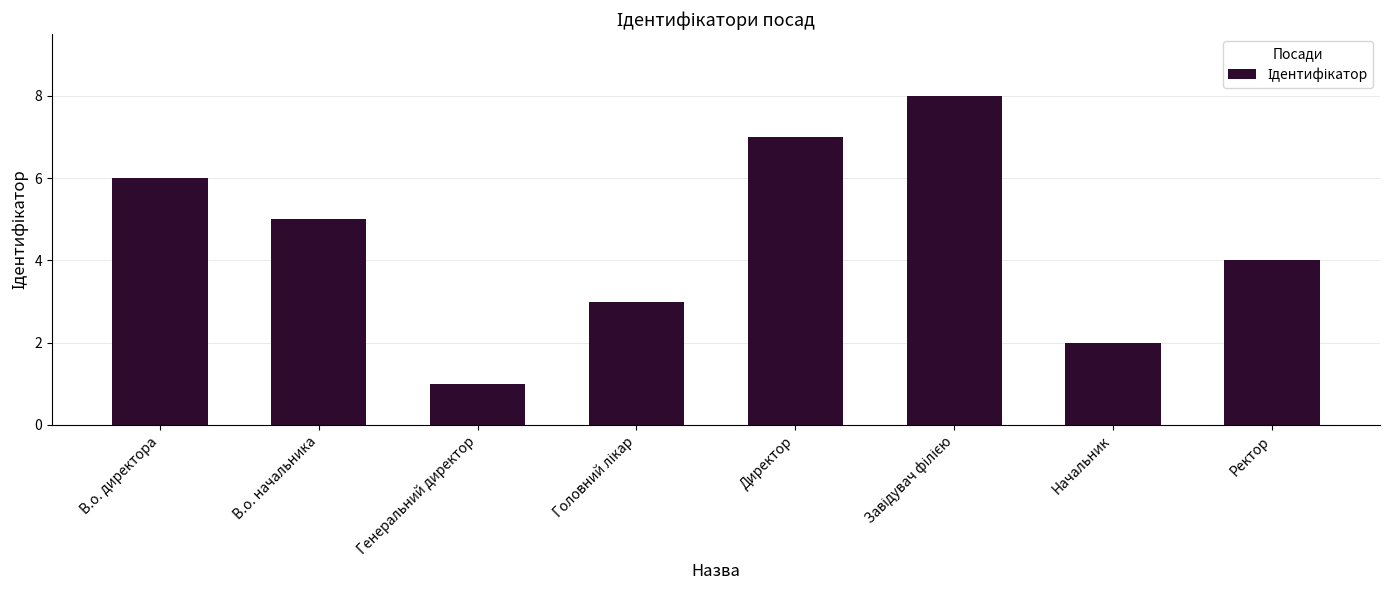

Reading right to left, transcribe all the data shown in this chart.

4	2	8	7	3	1	5	6